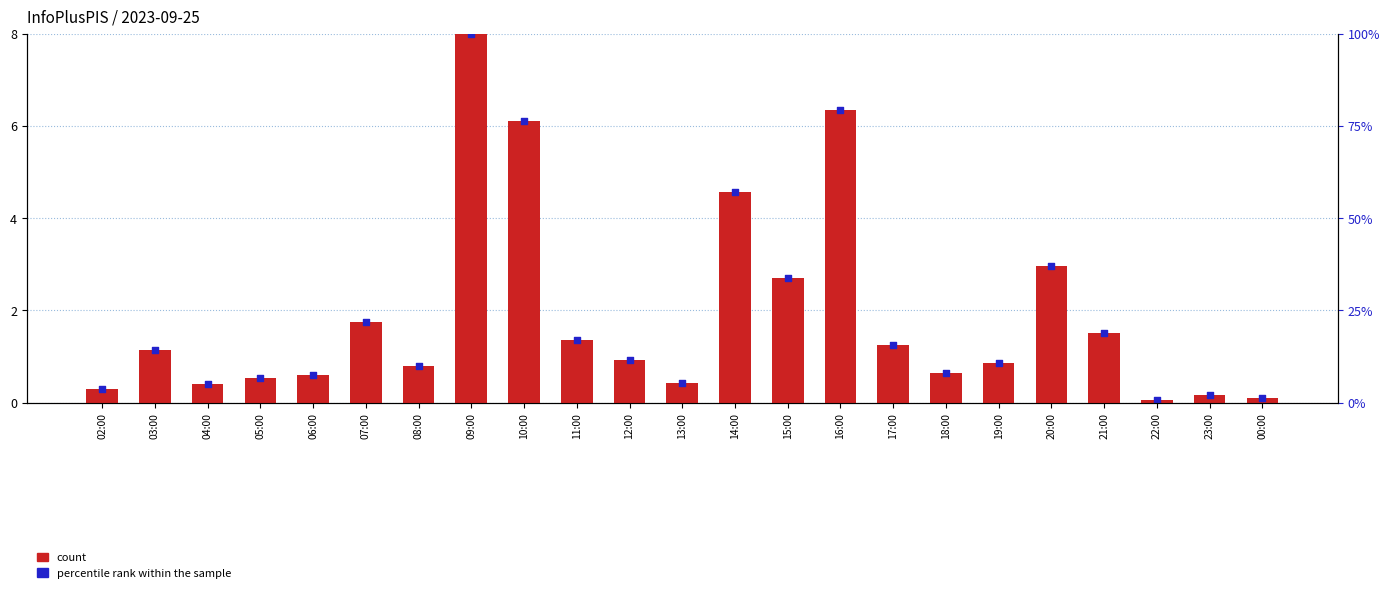

Which series has the largest total across all categories?

count